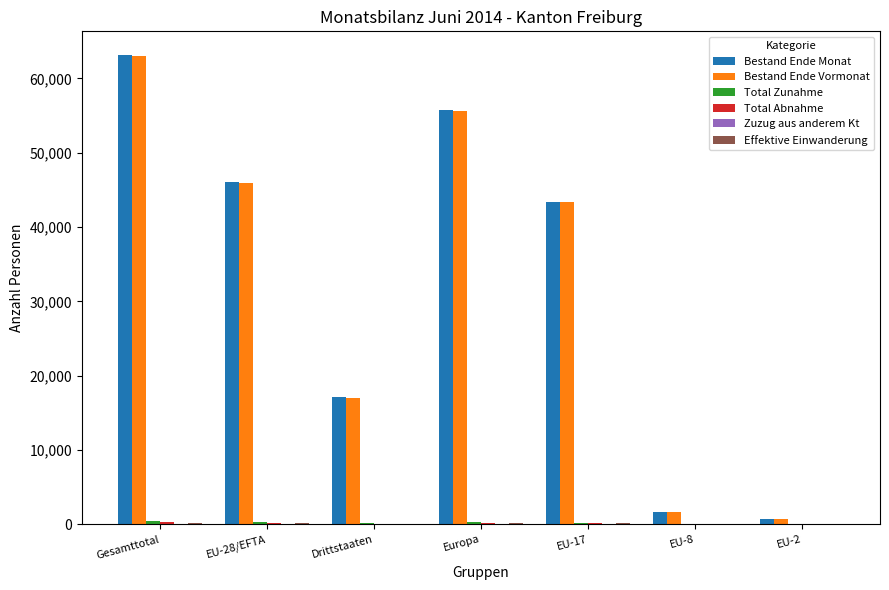

How many groups of bars are there?

7